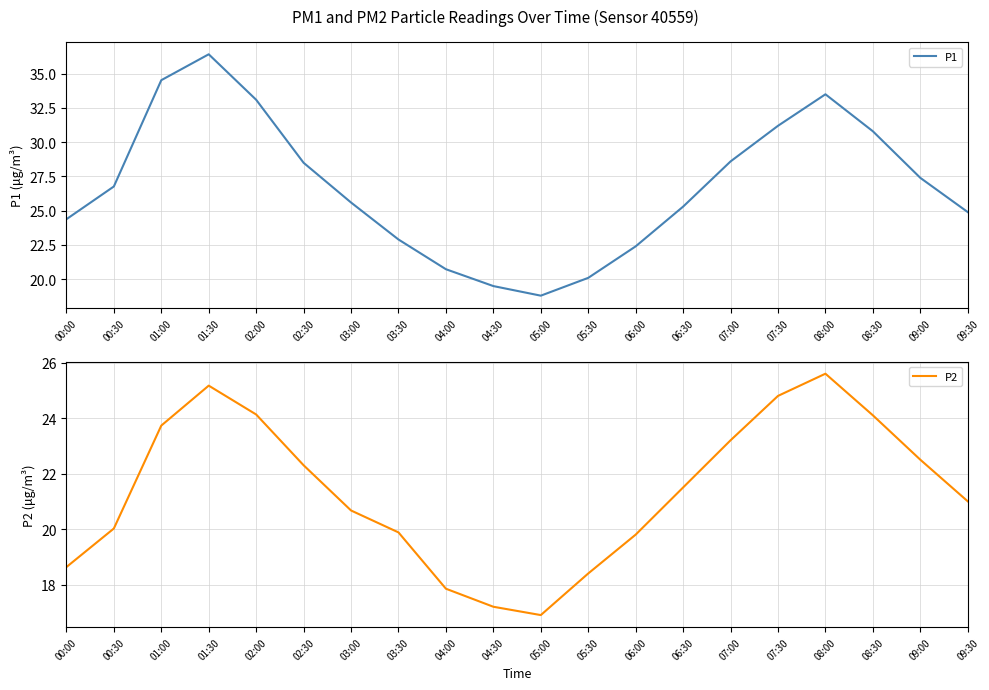

What is the total value across all series at 04:00?

38.6